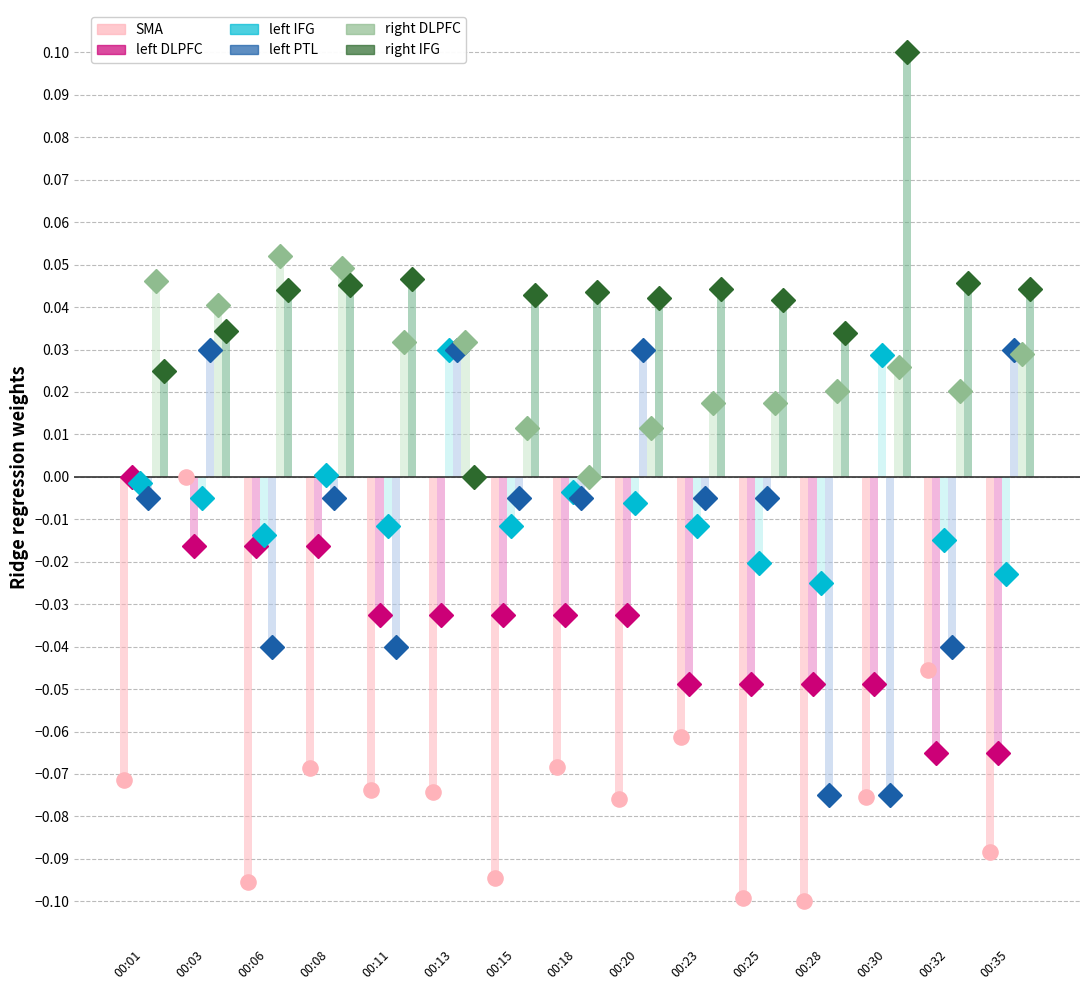

The left DLPFC series shows -0.1 at 00:28. True or false?

False